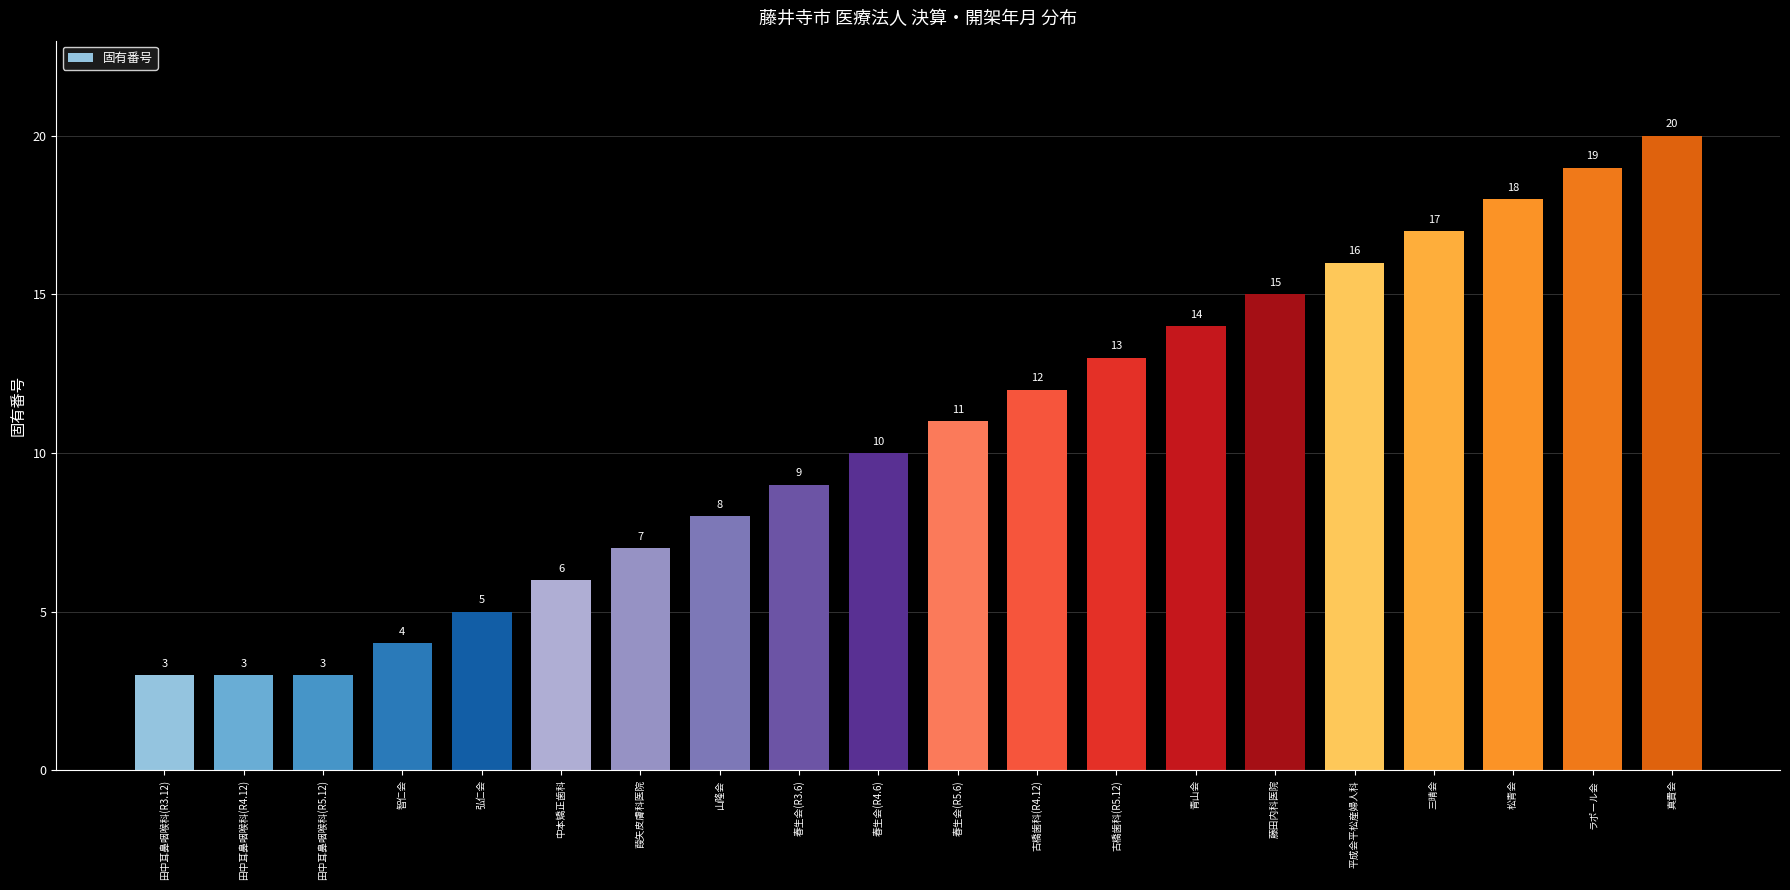

Is it true that the value at 古橋歯科(R5.12) is 5?

False